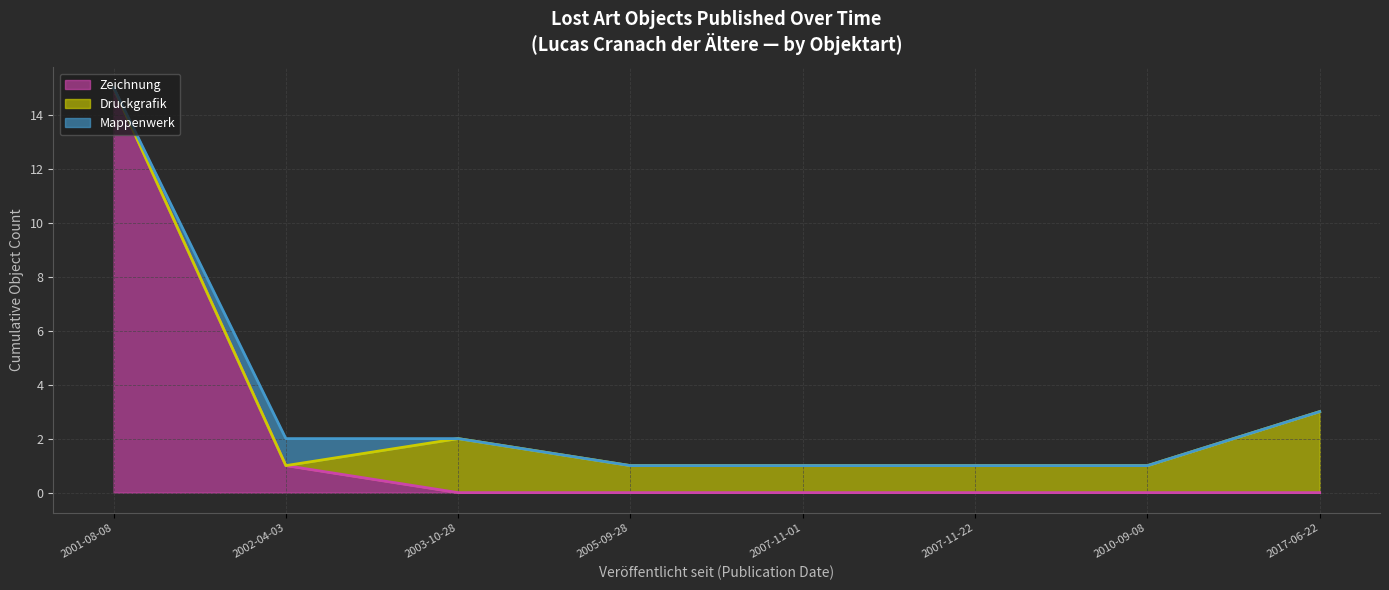

What is the sum of the Mappenwerk (trend) values at 2002-04-03 and 2017-06-22?

5